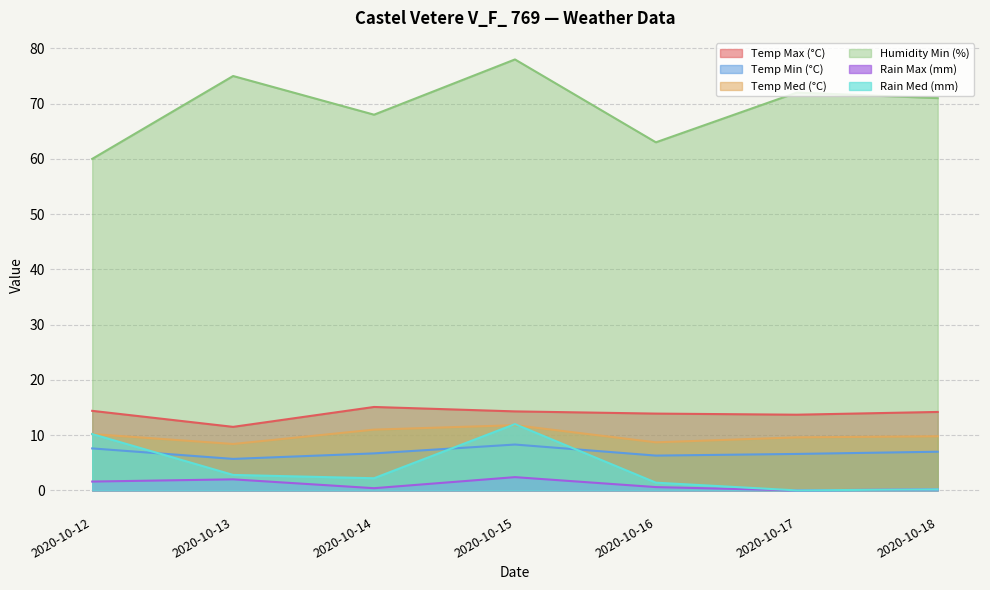

What is the total value across all series at 2020-10-14?

103.4